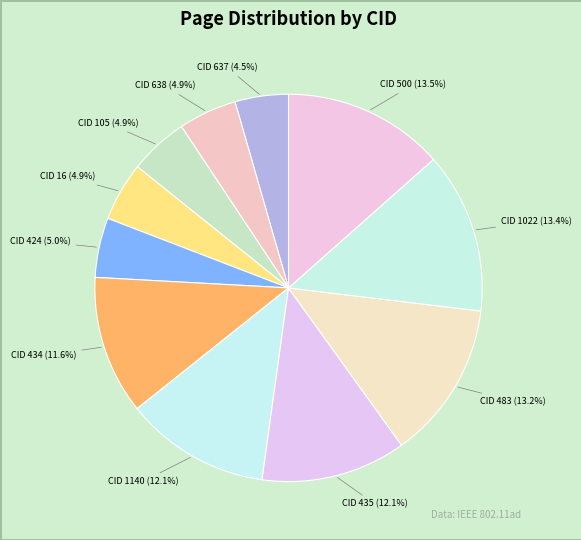

What percentage is NOT represented by CID 638?

95.1%